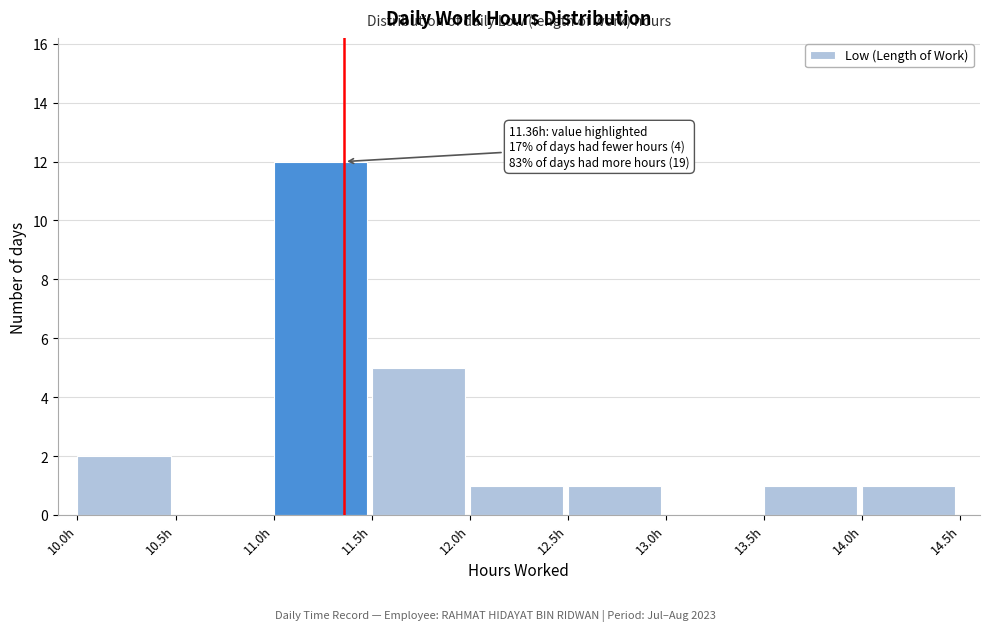

Over which range of the x-axis is the bar tallest?

11.0 to 11.5